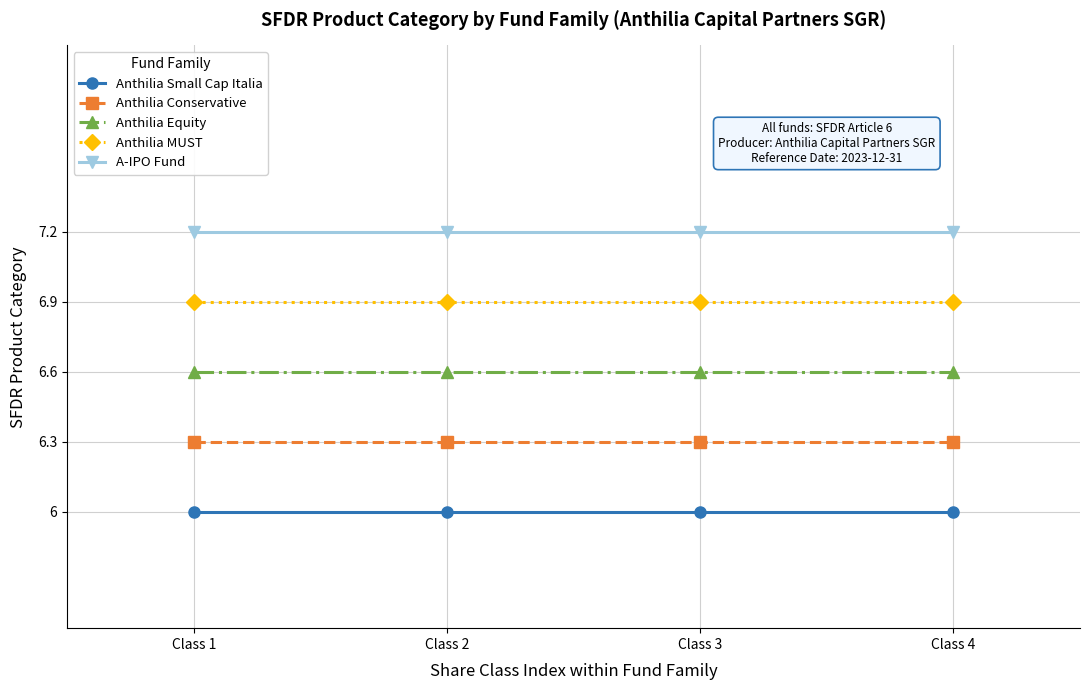

What is the highest value of the A-IPO Fund series?

7.2